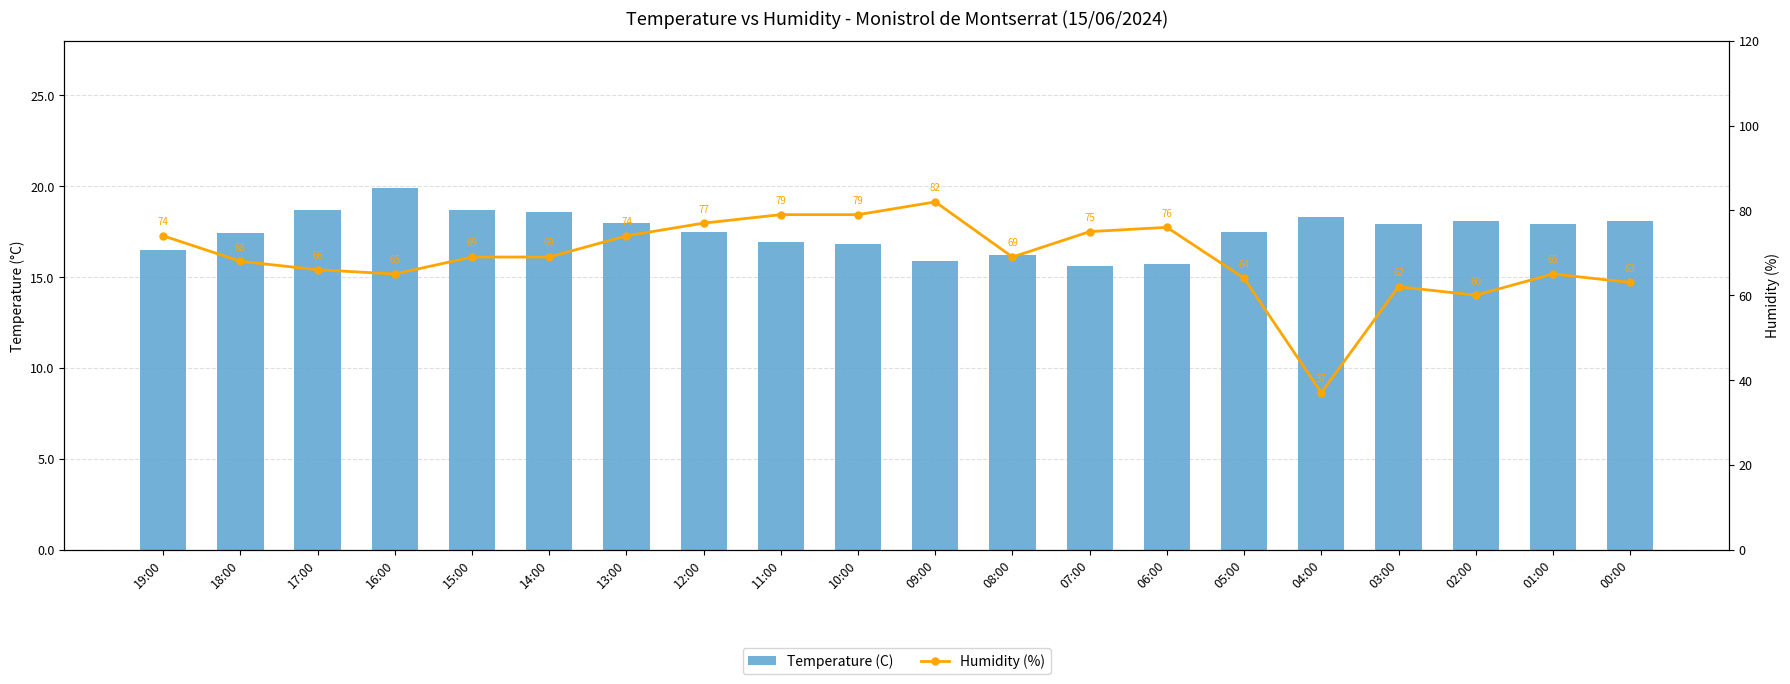

Is it true that Humidity (%) equals 77.0 at 12:00?

True